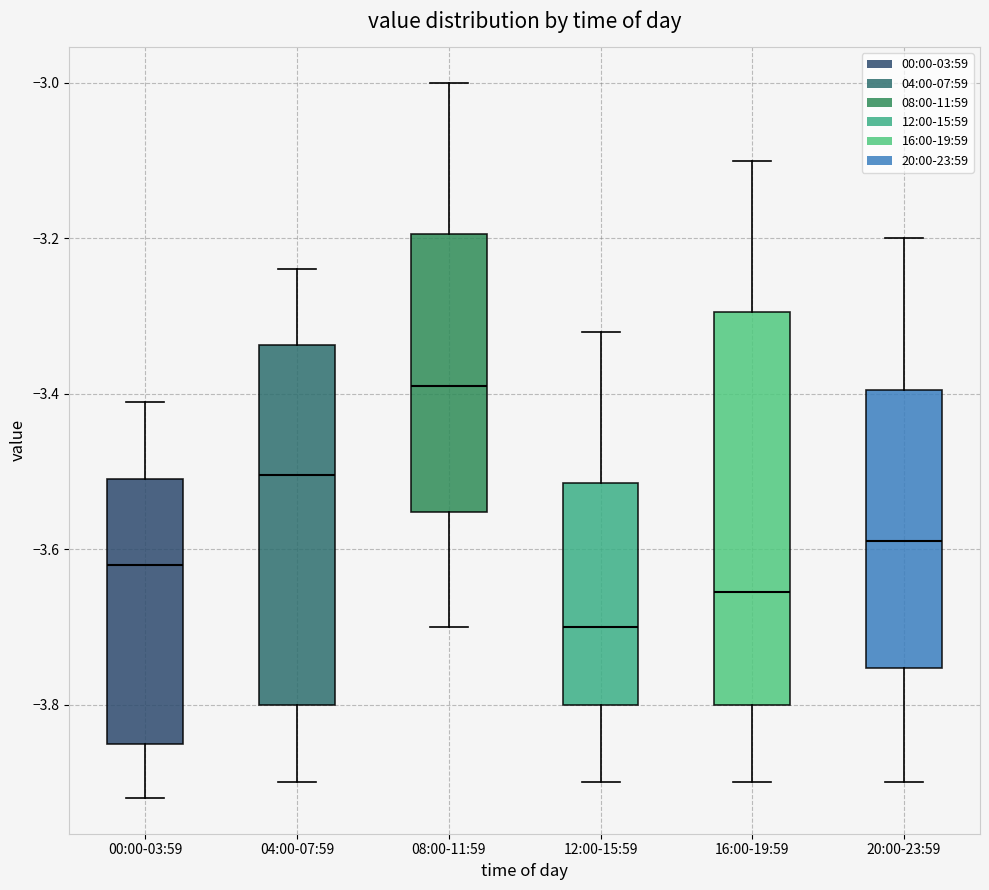

Comparing the boxes themselves (not the whiskers), which one is the tallest?

16:00-19:59